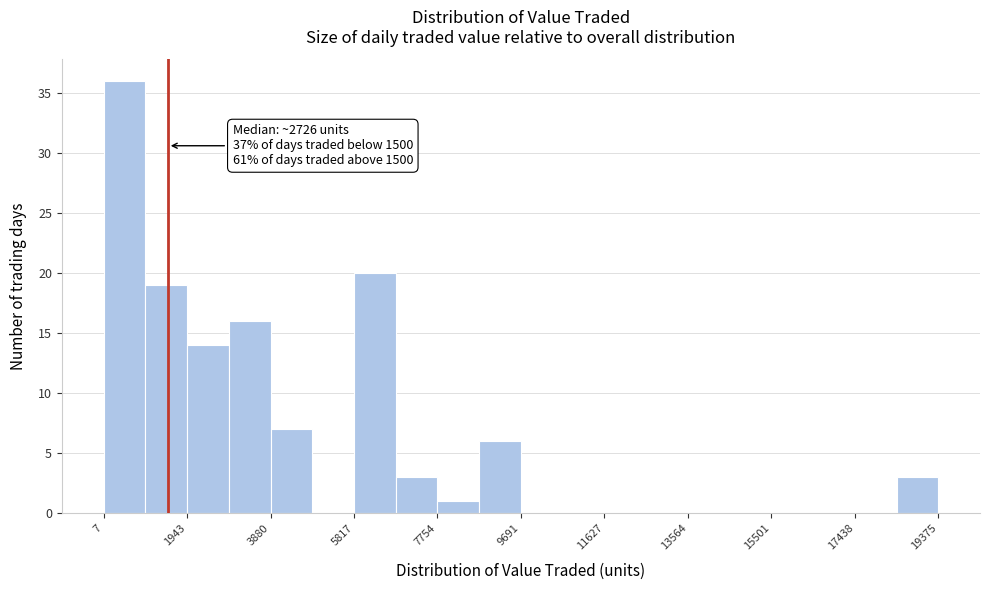

Over which range of the x-axis is the bar tallest?

0 to 1000